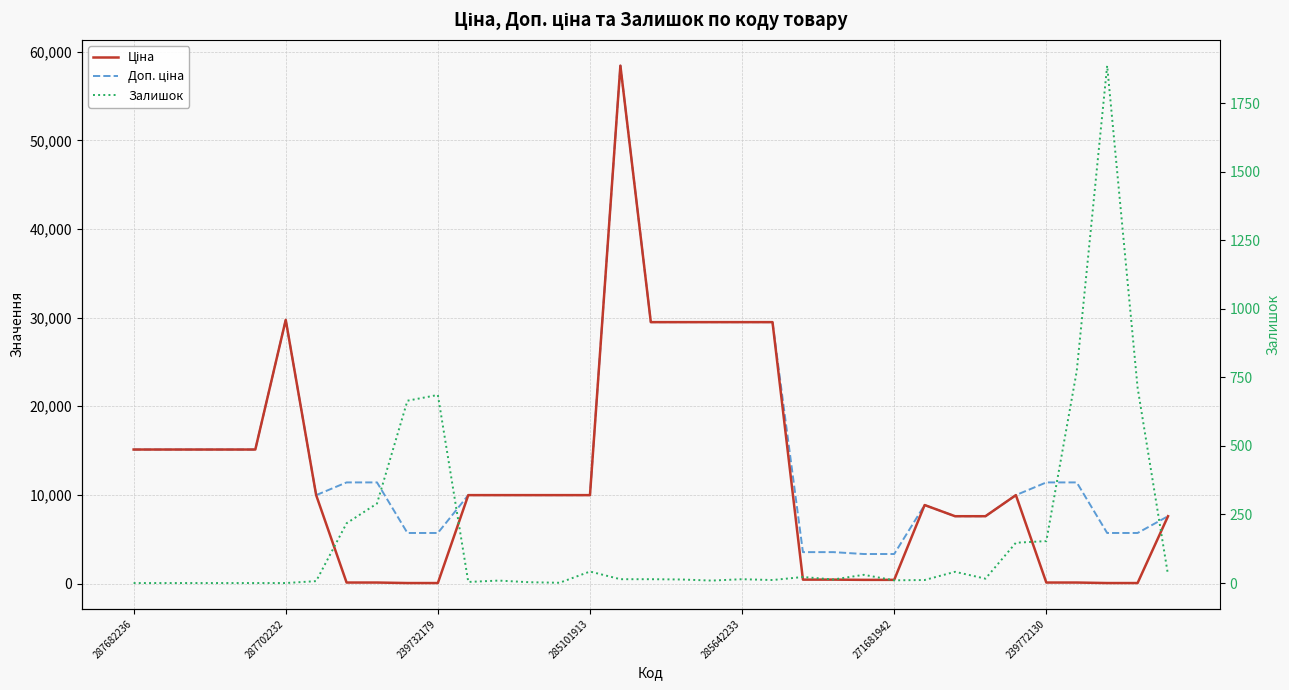

True or false: Ціна has a value of 42926.6 at 287702232.

False